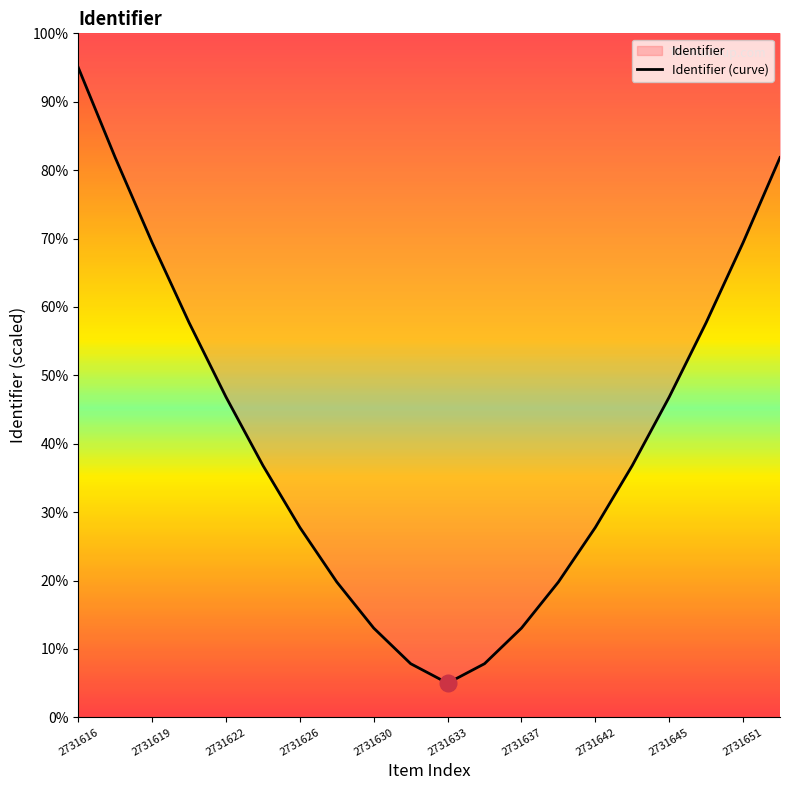

Is this an area chart (filled region under the line)?

No